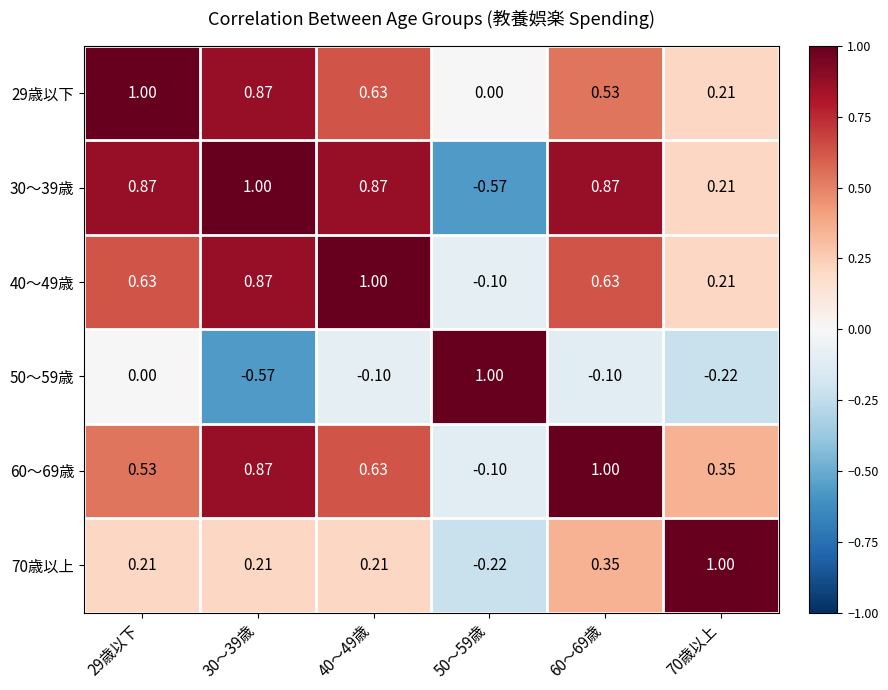

Is the value of 30～39歳 at 29歳以下 greater than the value of 40～49歳 at 60～69歳?

Yes